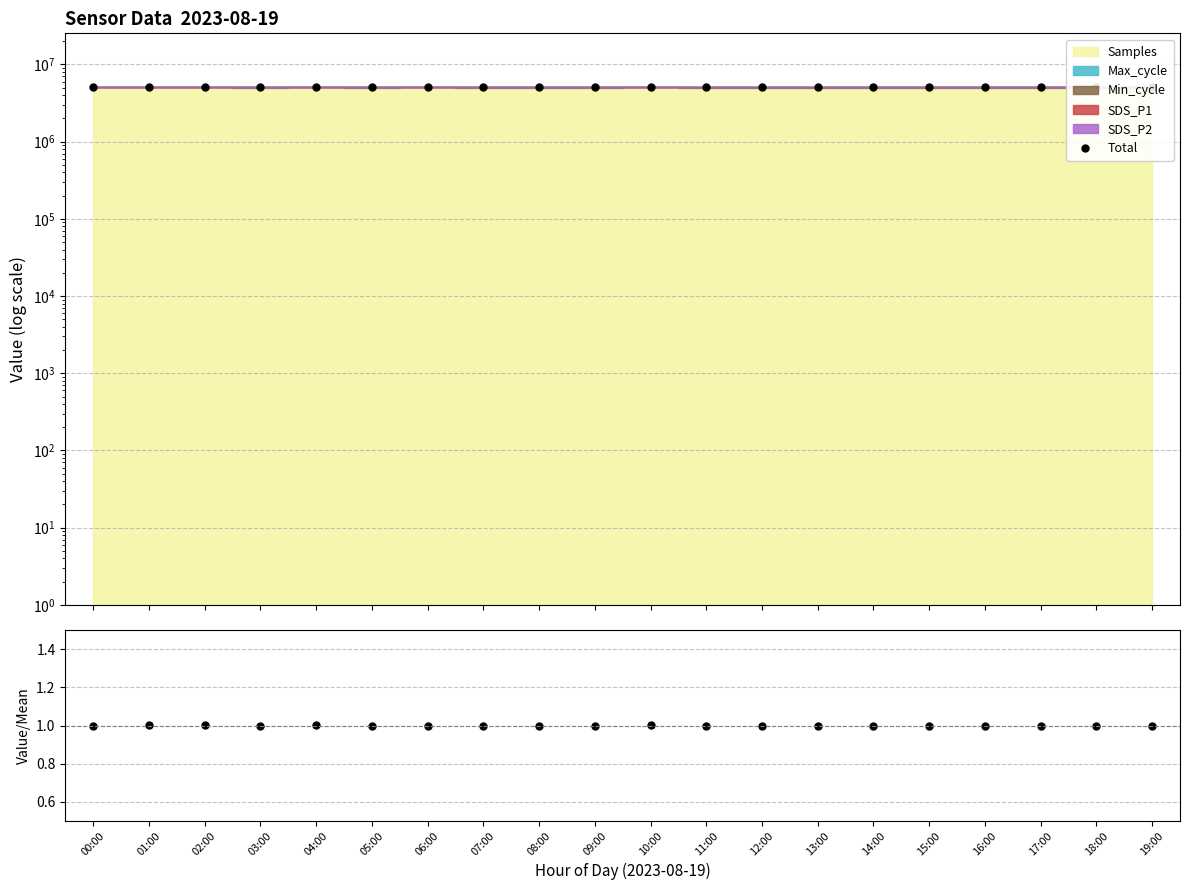

Where is Ratio nearest to the value 1?

06:00